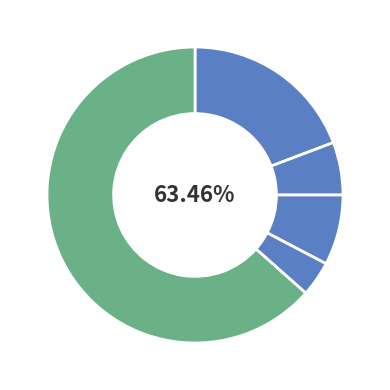

To the nearest percent, what is the combined percentage of 国内講演発表 and 学術論文 (紀要その他)?

69%